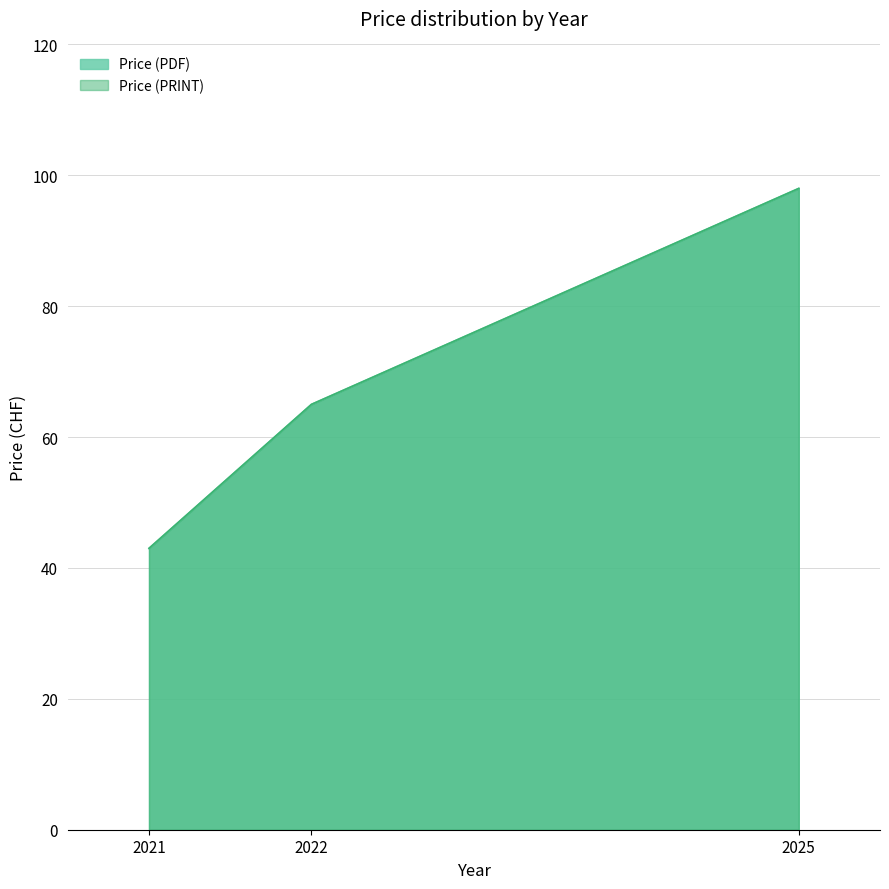

True or false: Price (PDF) has more than 0 interior local peaks.

False